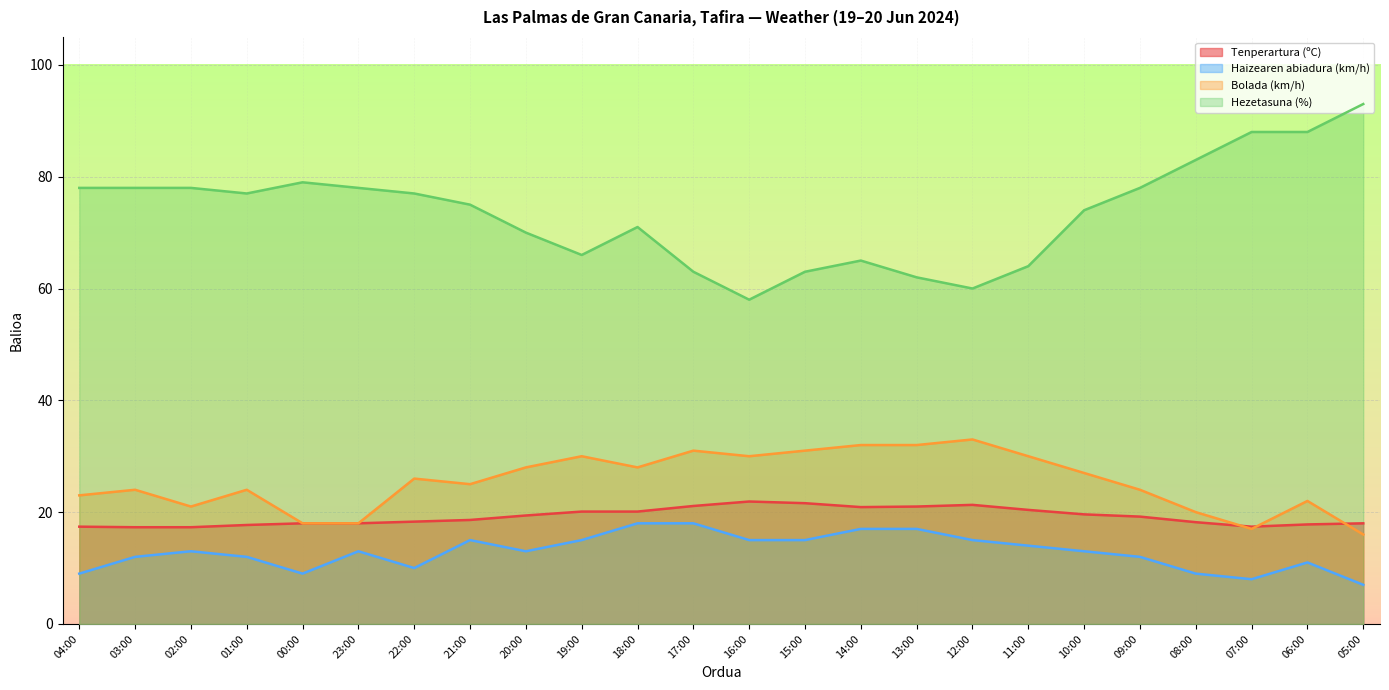

What is the sum of the Tenperartura (ºC) values at 13:00 and 05:00?

39.0